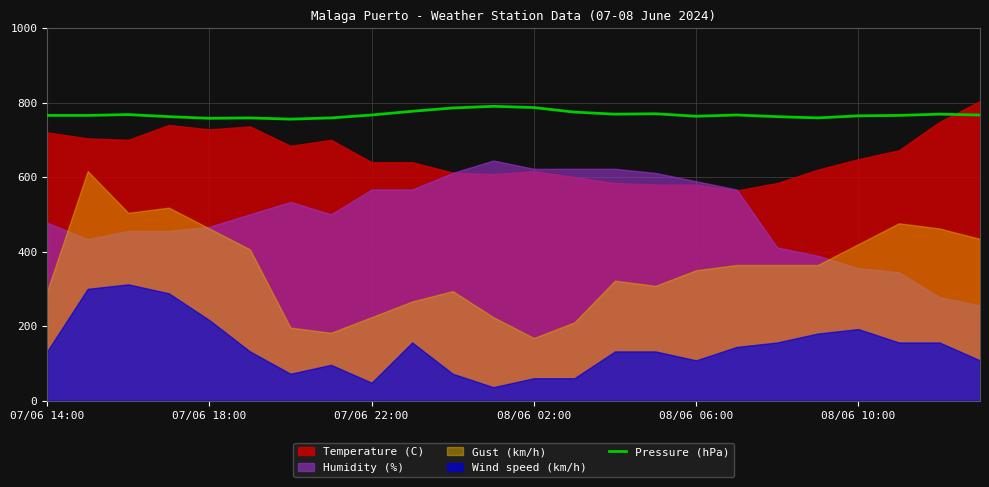

The value of Pressure (hPa) at 07/06 18:00 is 1019.9. True or false?

False